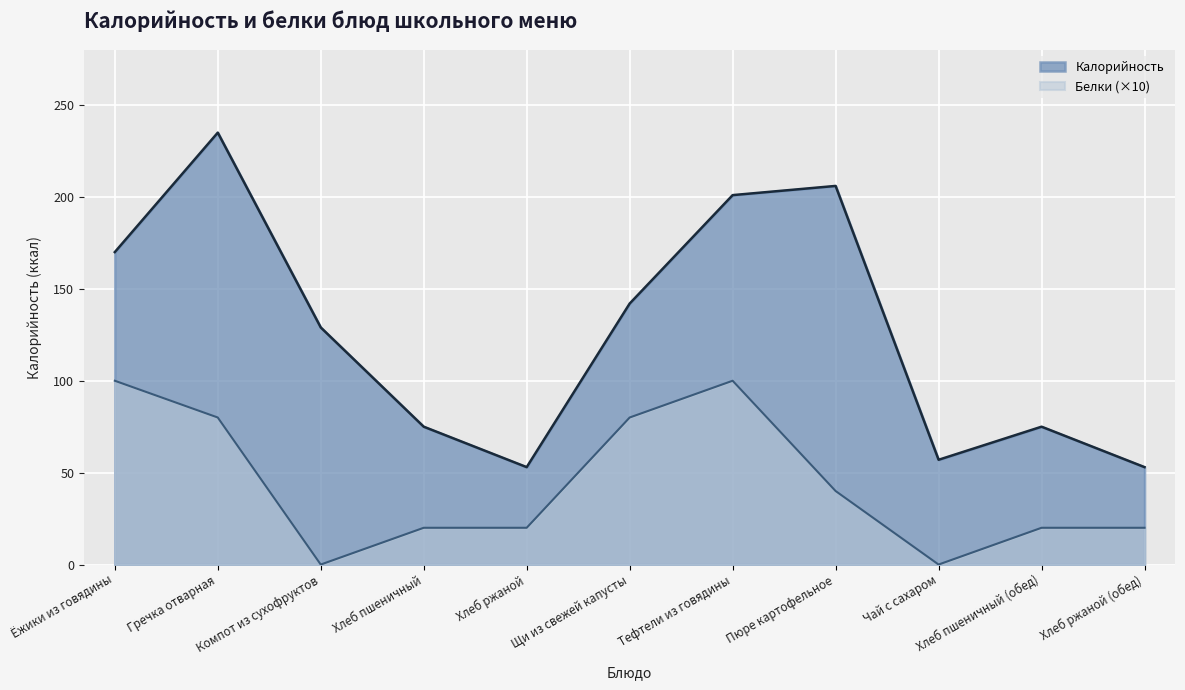

What are all the series names shown in the legend?

Калорийность, Белки (×10)